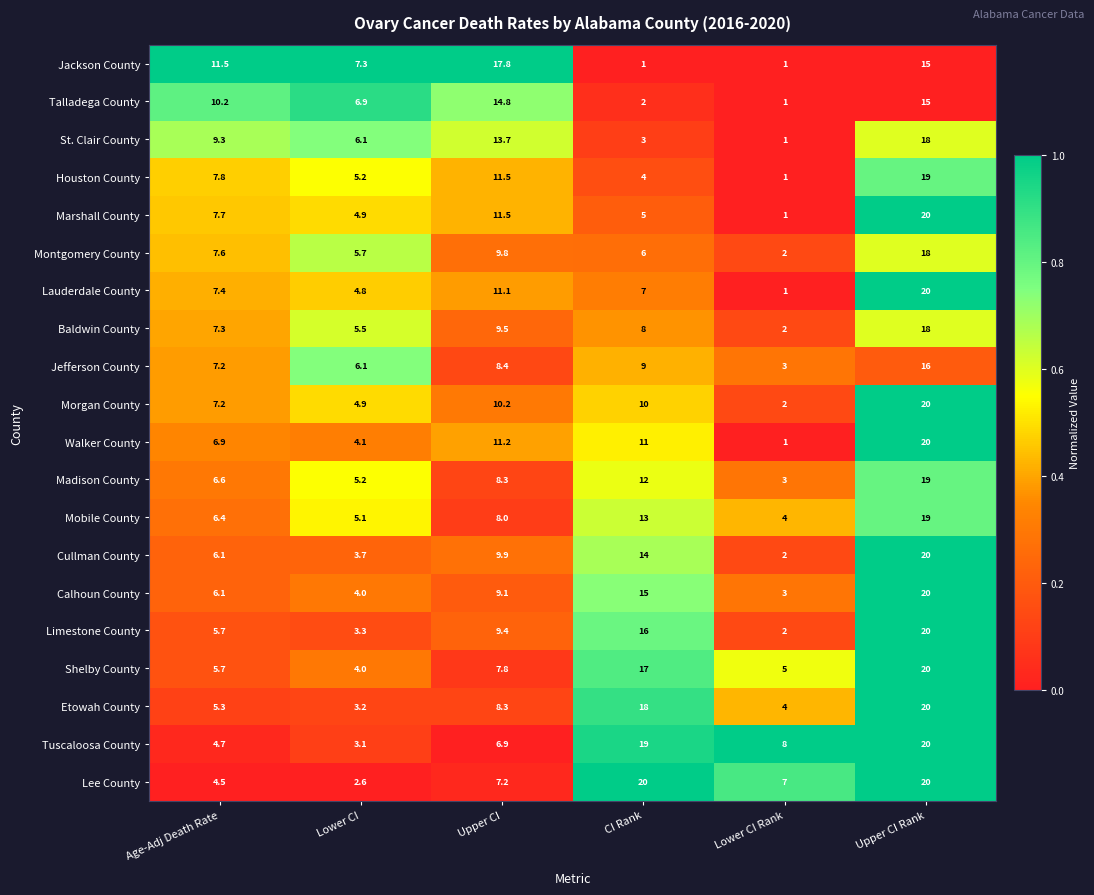

The Walker County series shows 11.0 at CI Rank. True or false?

True